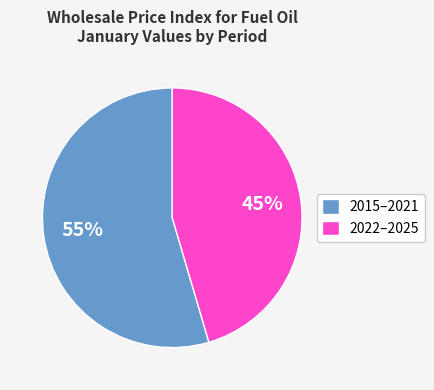

Which category has the smallest portion of the pie?

2022–2025